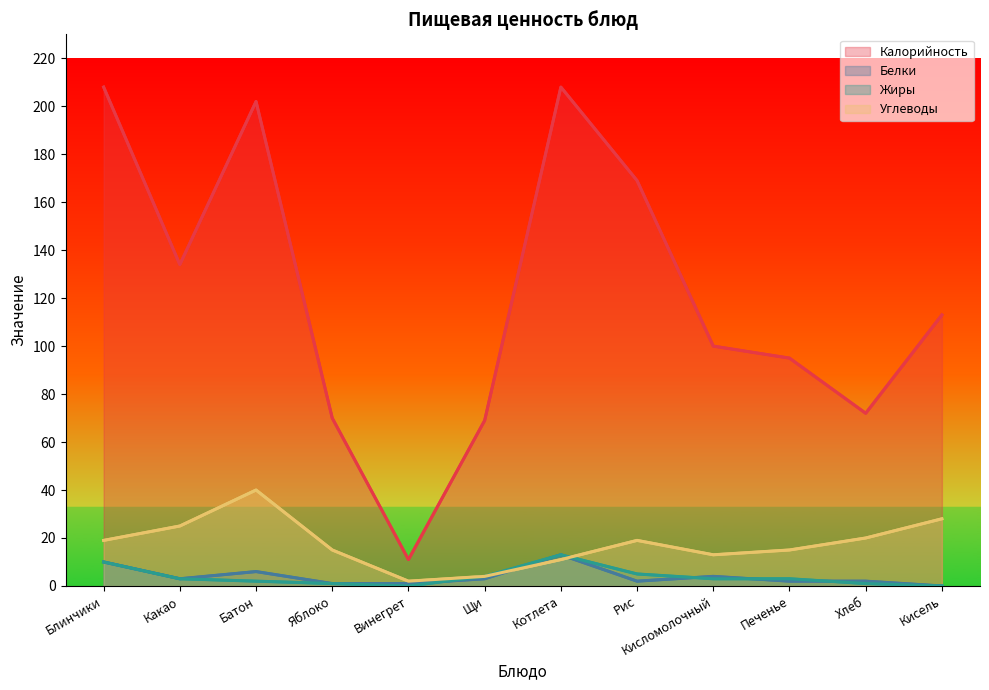

What are all the series names shown in the legend?

Калорийность, Белки, Жиры, Углеводы